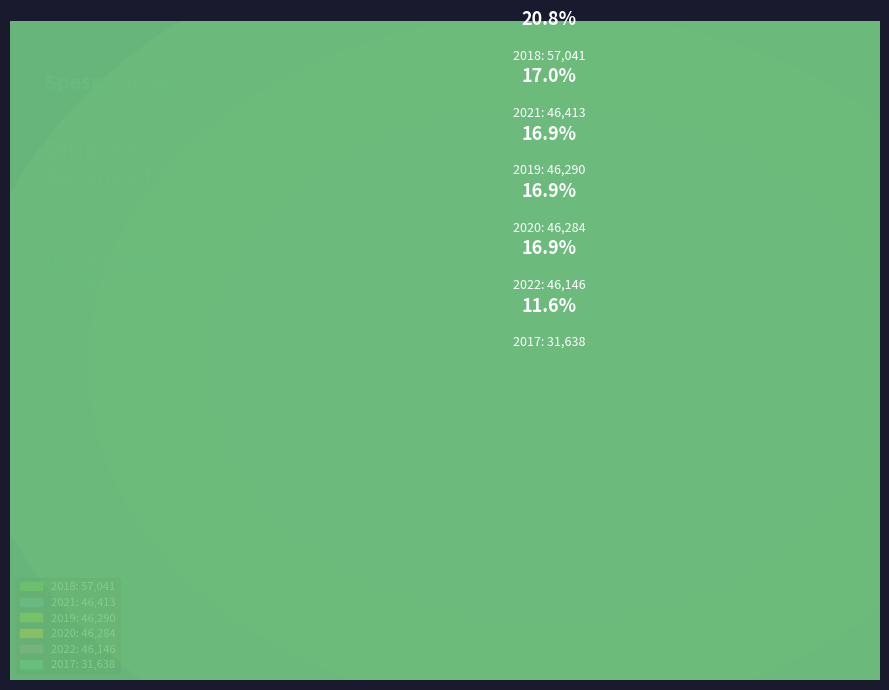

Is the sum of 2022 and 2019 greater than half?

No